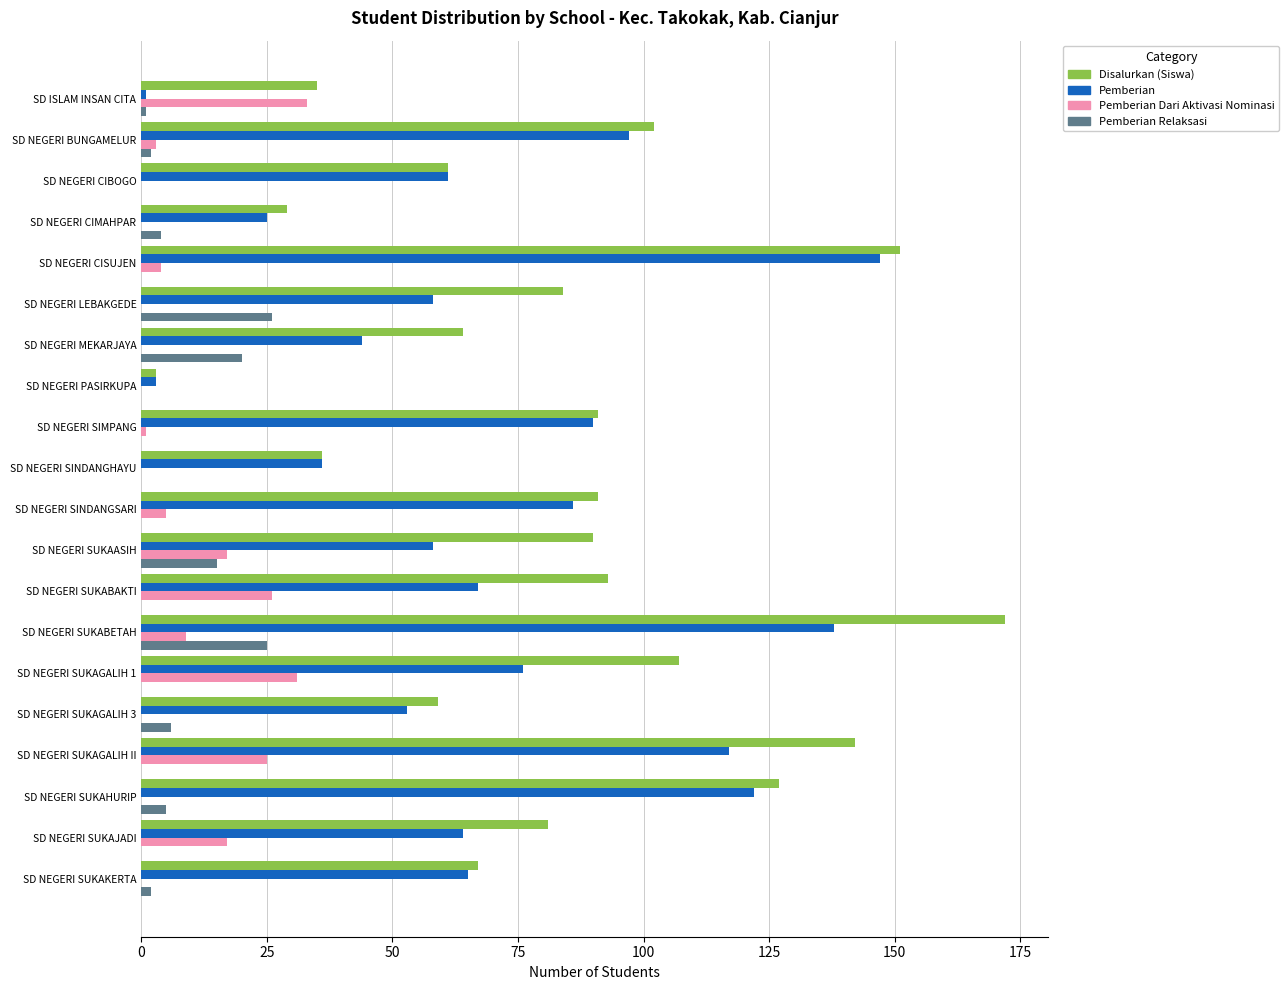

The Disalurkan (Siswa) series shows 181 at SD NEGERI SUKAHURIP. True or false?

False